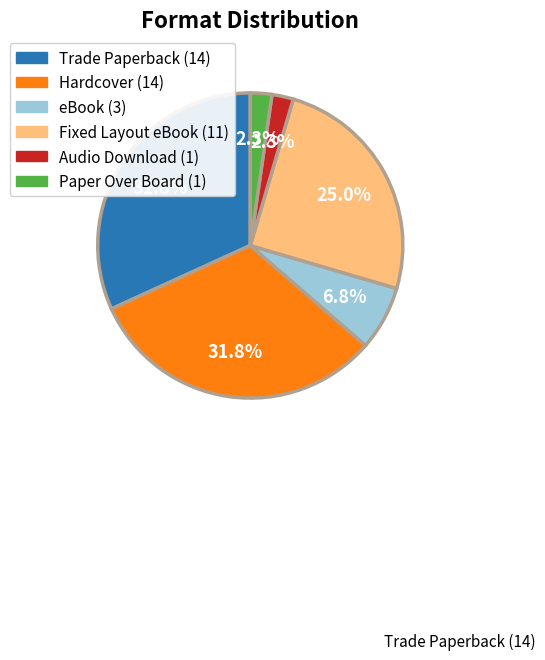

Is there any slice that represents more than half of the pie?

No